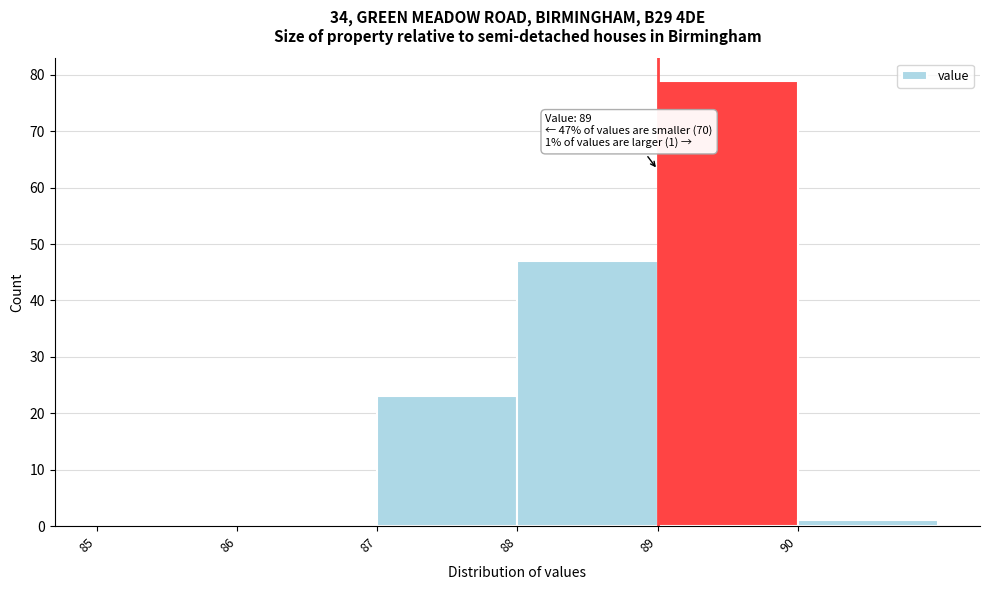

Which range on the x-axis has the tallest bar?

89 to 90